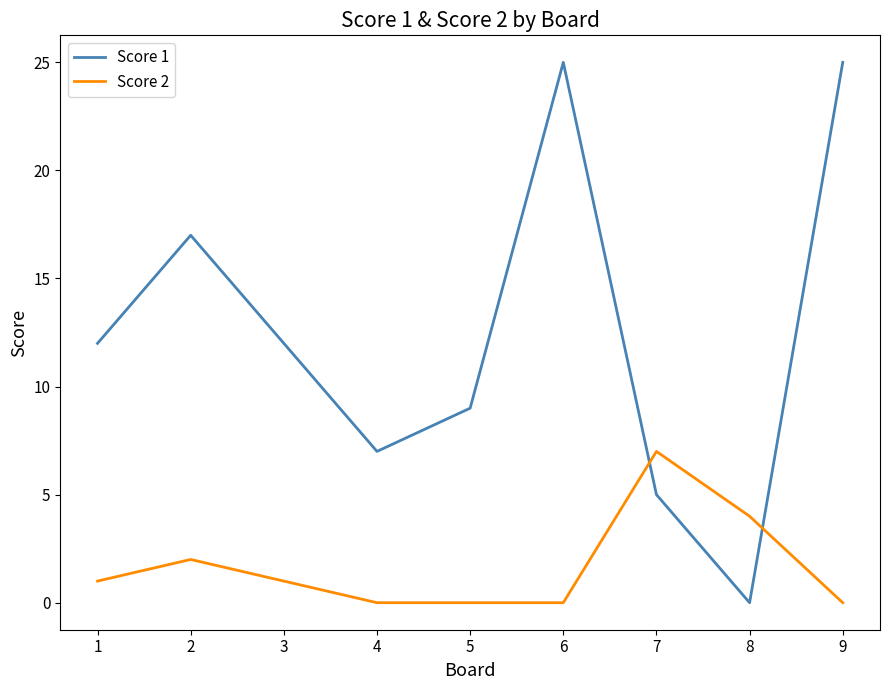

Where do Score 1 and Score 2 first cross each other?

6 and 7